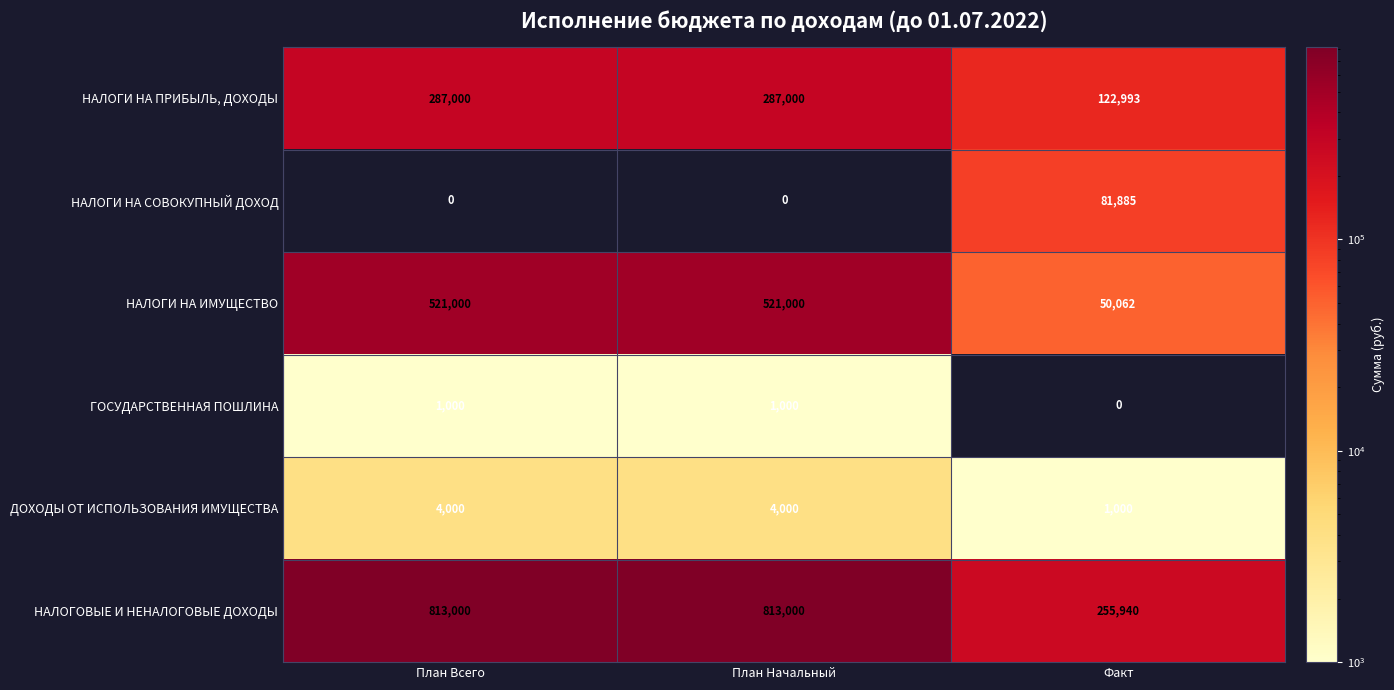

What is the average value of the НАЛОГИ НА ИМУЩЕСТВО series?

364021